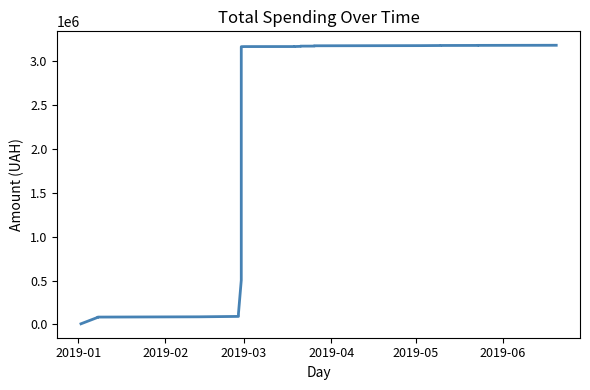

How many values are below 2406005?

17